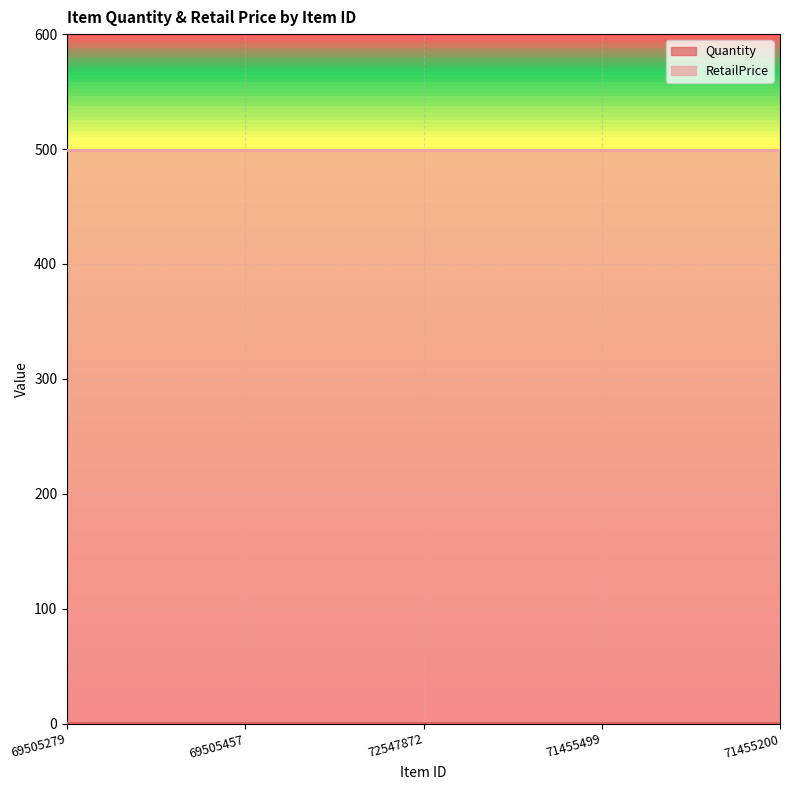

Is it true that RetailPrice equals 499 at 71455200?

True